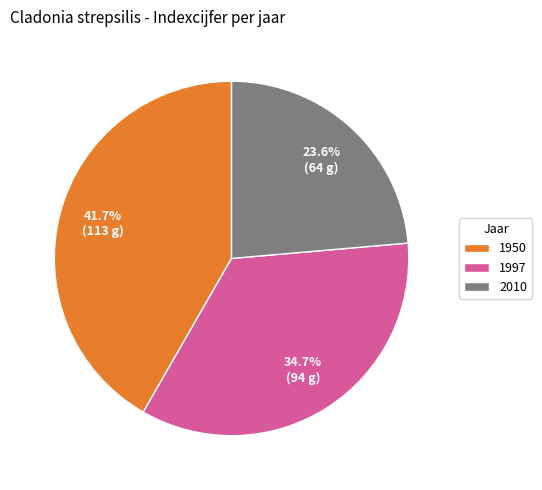

Is 1997 the majority of the pie?

No